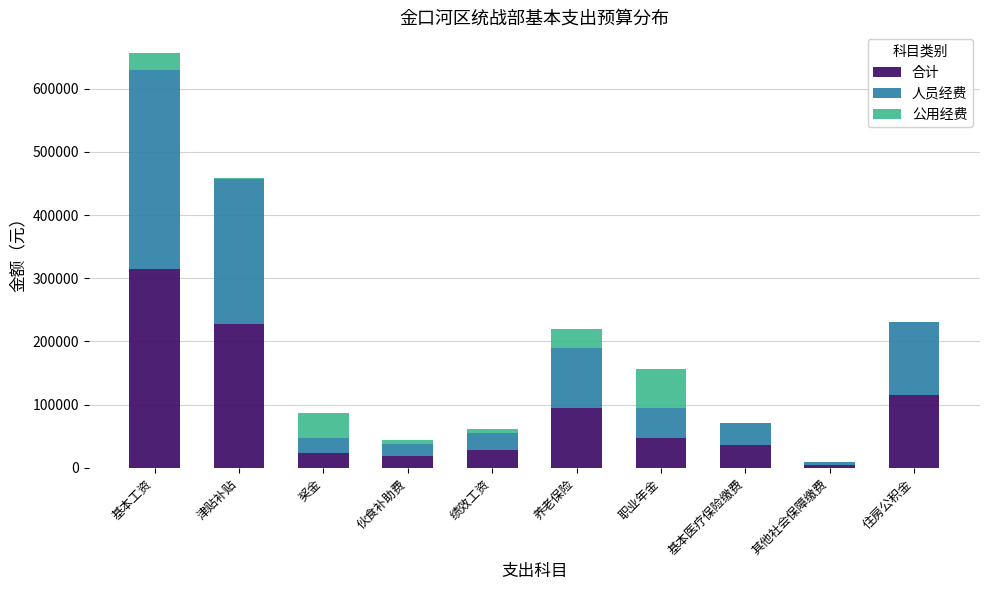

What is the sum of all 合计 values?

911126